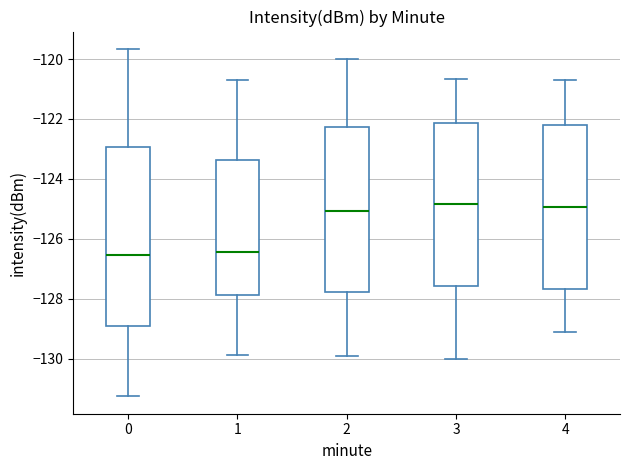

Reading left to right, transcribe this box plot: for each box, give where its median line is, the range the box spans, and where its two whiskers end, as read against the y-axis. The values are not printed on the chart, so give them approximately, as read against the axis.

0: median -126.6, box -129.0 to -123.0, whiskers -131.2 to -119.6
1: median -126.4, box -127.8 to -123.4, whiskers -129.8 to -120.8
2: median -125.0, box -127.8 to -122.2, whiskers -130.0 to -120.0
3: median -124.8, box -127.6 to -122.2, whiskers -130.0 to -120.6
4: median -125.0, box -127.6 to -122.2, whiskers -129.0 to -120.6